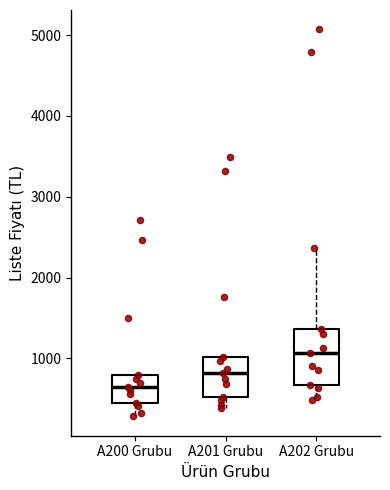

Where does the lower whisker of the box for A200 Grubu end on the y-axis? The values are not printed on the chart, so give them approximately, as read against the axis.

300